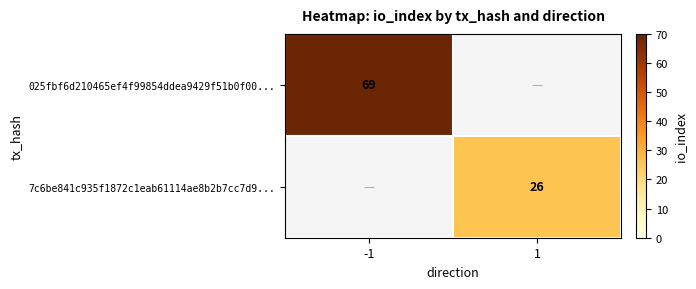

At how many categories does at least one series exceed 40?

1